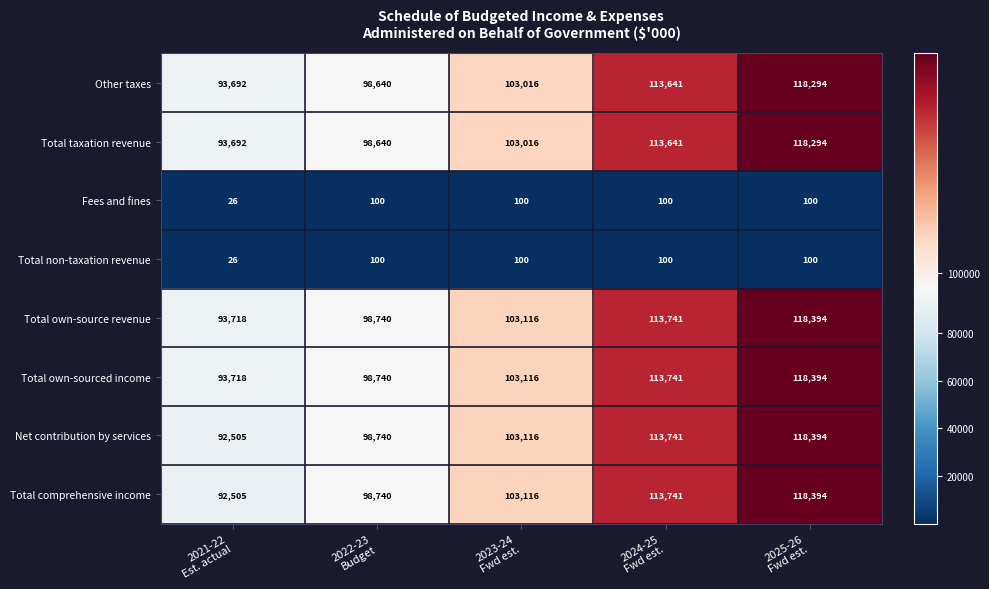

What is the minimum value shown in the chart?

26